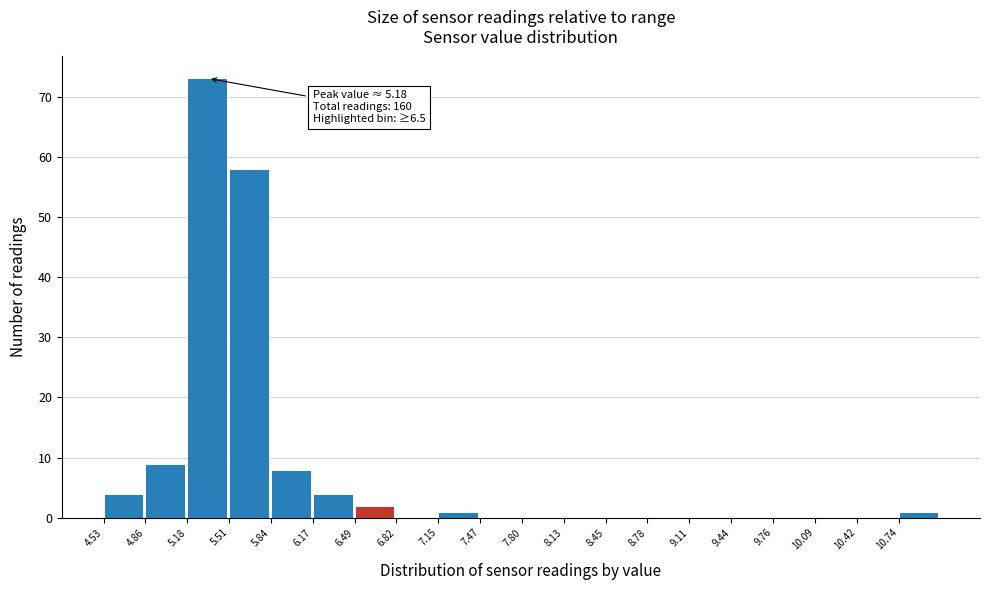

Which range on the x-axis has the tallest bar?

5.20 to 5.50